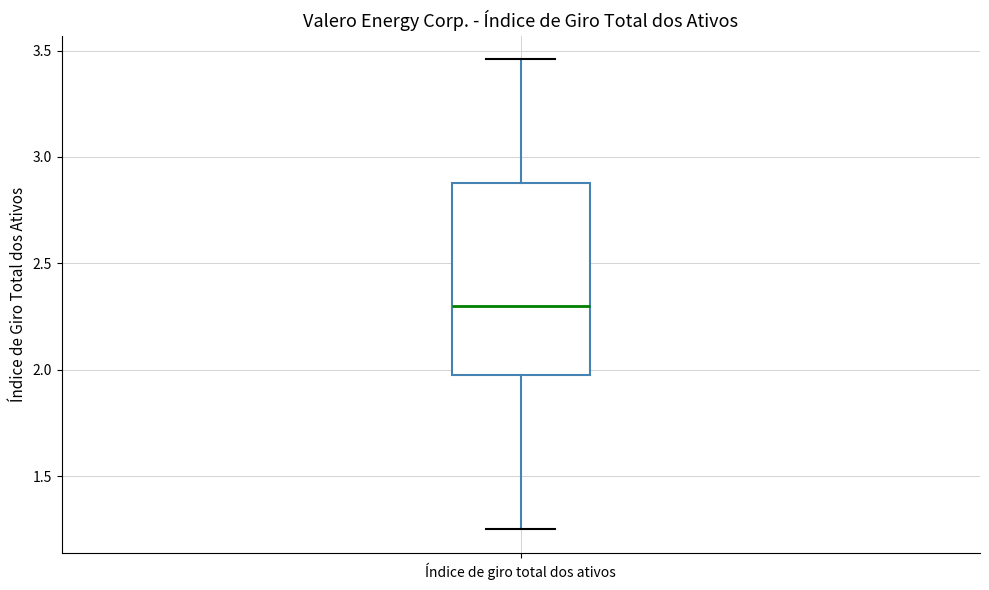

Read this box plot against the y-axis: the position of the median line, the range covered by the box, and the ends of both whiskers. The values are not printed on the chart, so give them approximately, as read against the axis.

median 2.30, box 2.00 to 2.90, whiskers 1.25 to 3.45